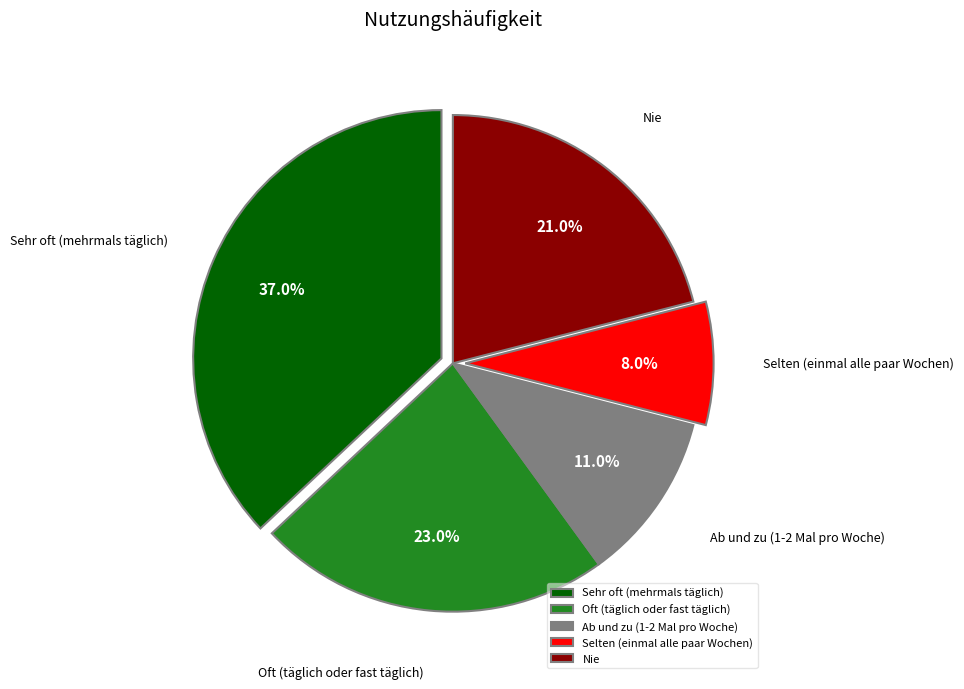

To the nearest percent, what portion does Sehr oft (mehrmals täglich) represent?

37%